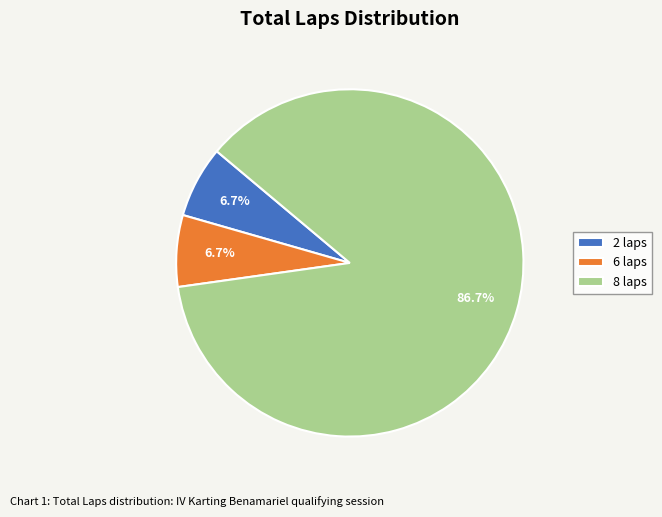

Which category has the biggest portion of the pie?

8 laps